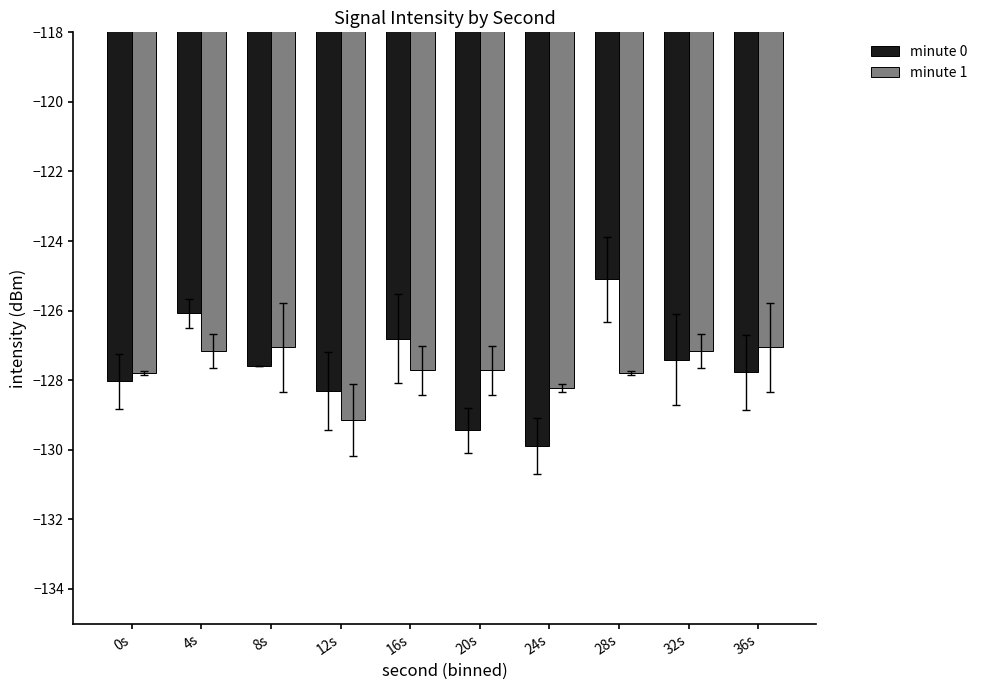

What is the sum of the minute 1 values at 8s and 36s?

-254.1